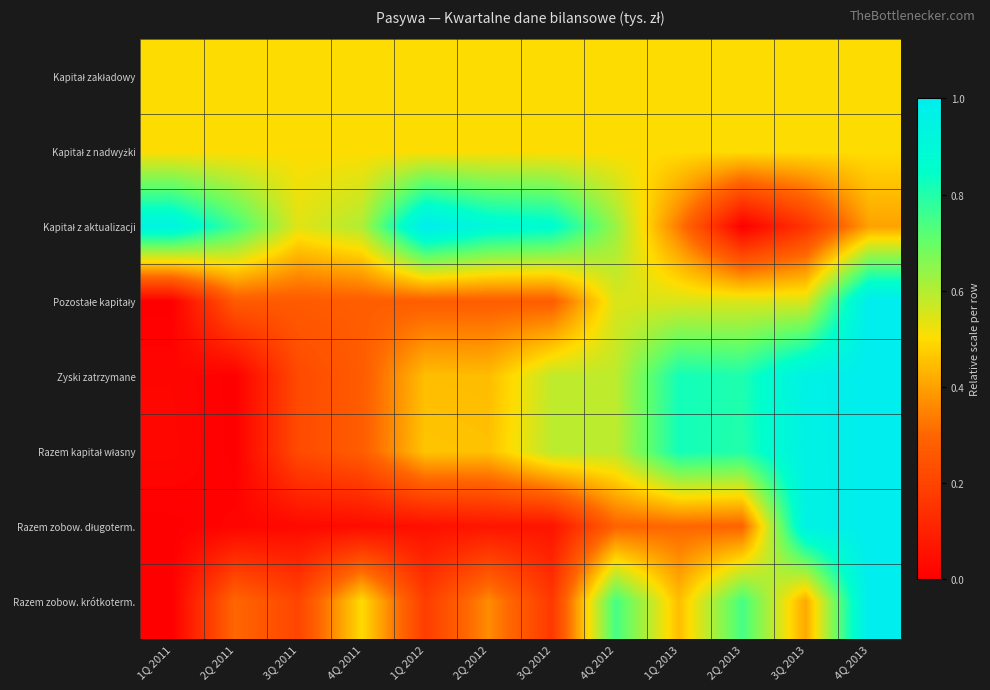

Which label corresponds to the smallest value in the chart?

2Q 2013